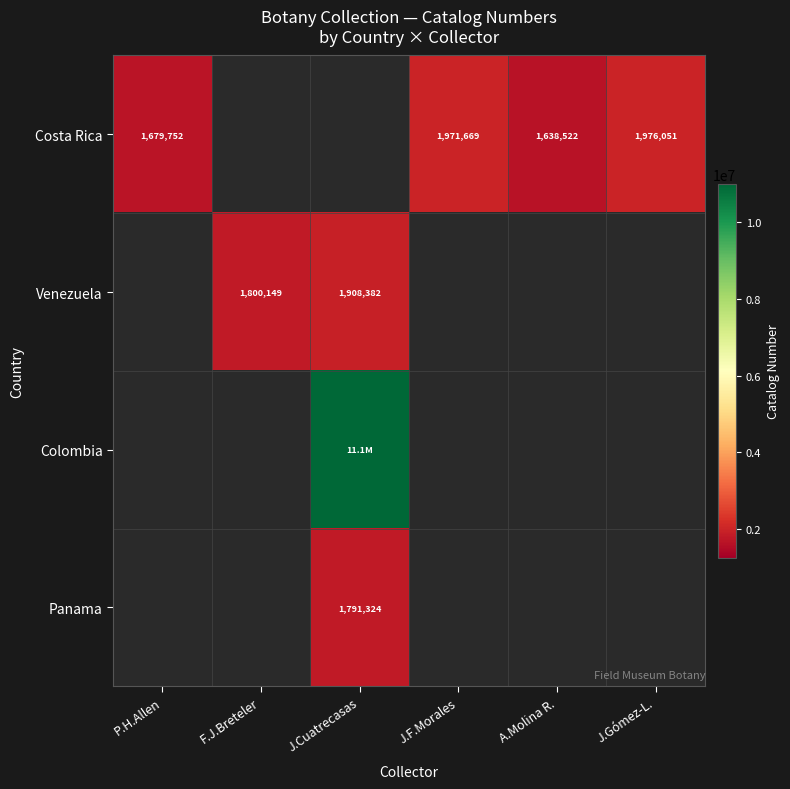

What is the difference between the highest and lowest values at P.H.Allen?

1679752